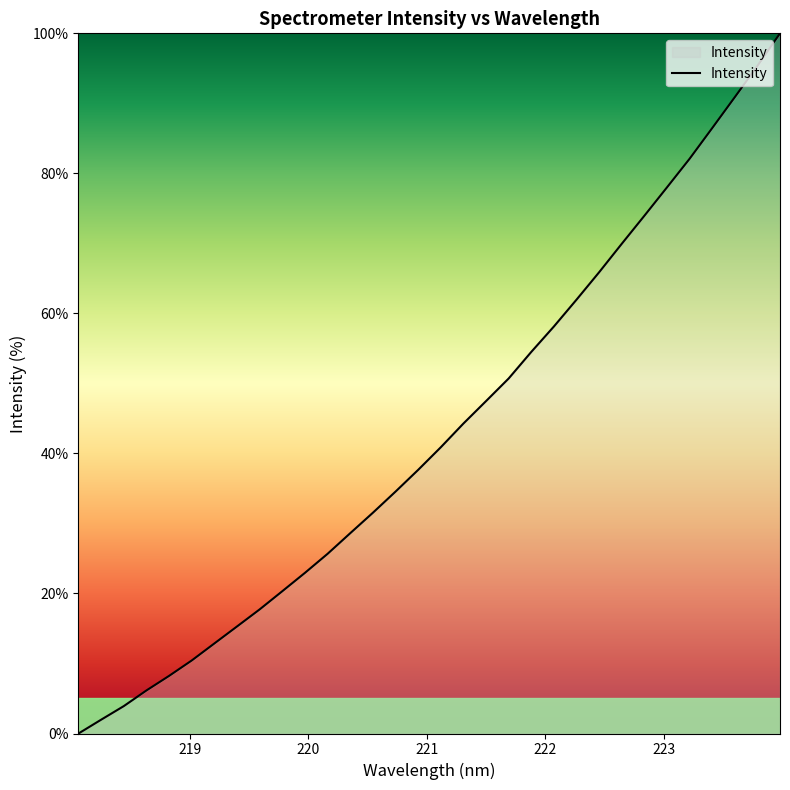

What is the difference between the second highest and minimum values?

95.3